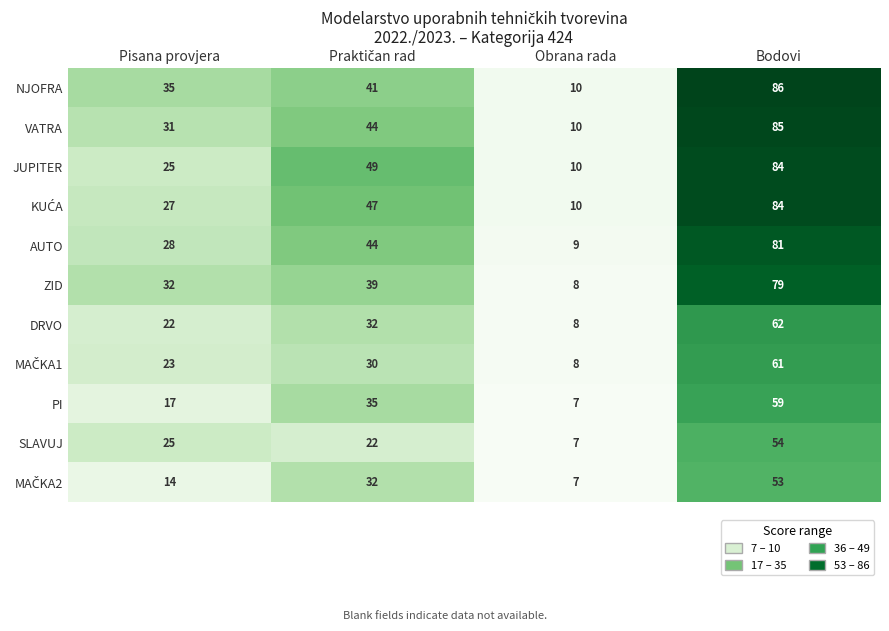

Count the PI values in the range 17 to 59.

3